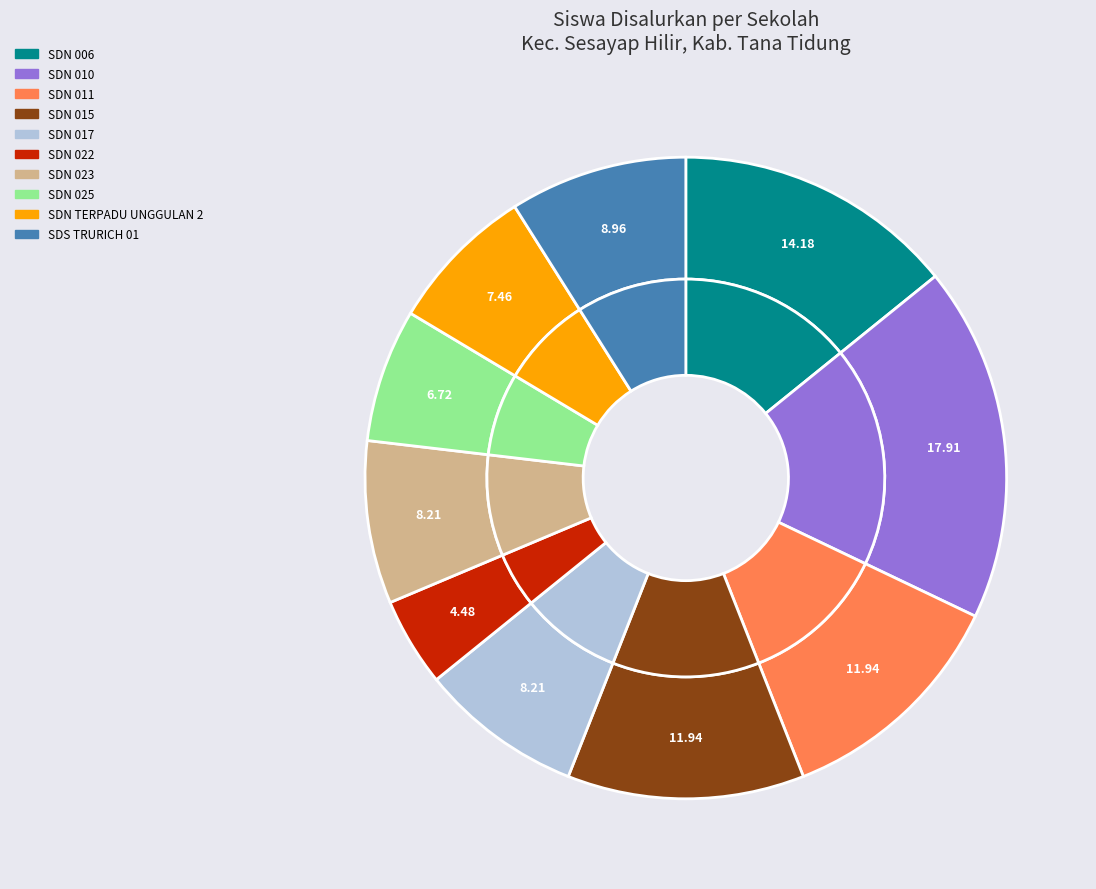

To the nearest percent, what percentage of the pie is SD NEGERI 006 TANA TIDUNG?

14%